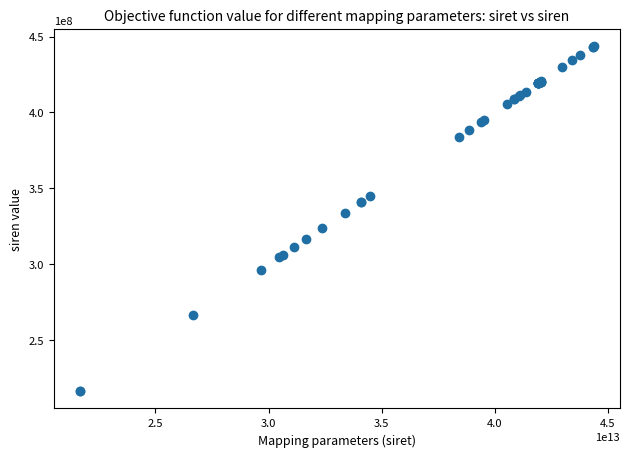

What Y value in the scatter plot is closest to 330204339?

333716272